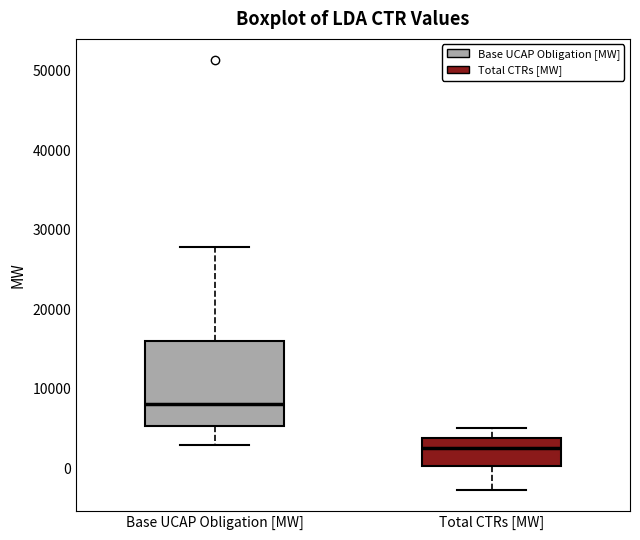

Which box has the lowest median line?

Total CTRs [MW]